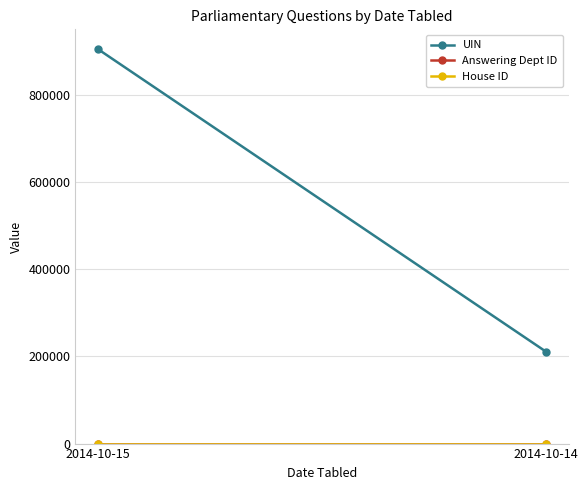

Reading right to left, extract all data points from this chart.

UIN: 2014-10-14=210453	2014-10-15=905559
Answering Dept ID: 2014-10-14=17	2014-10-15=17
House ID: 2014-10-14=1	2014-10-15=1